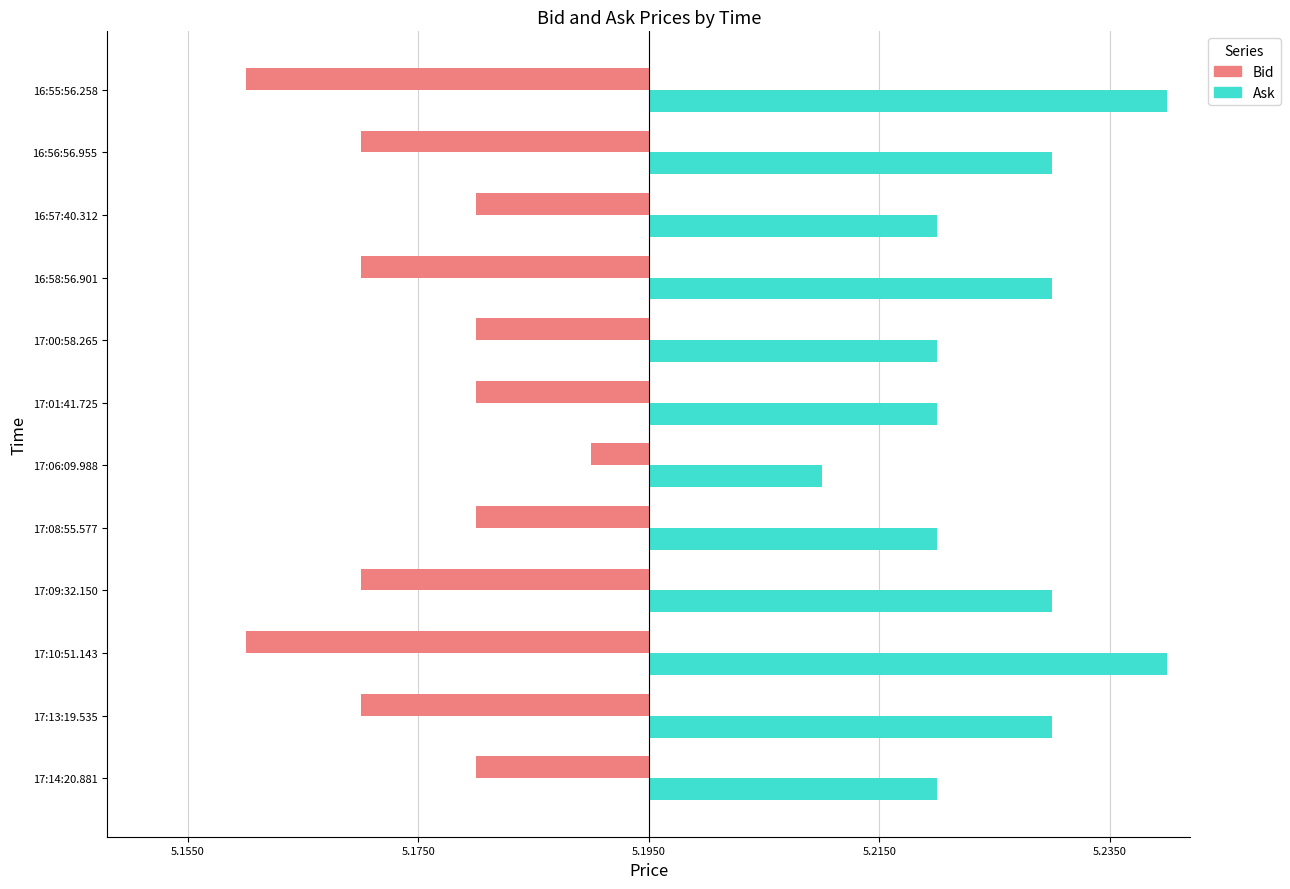

What is the label of the 10th bar from the right?

17:10:51.143